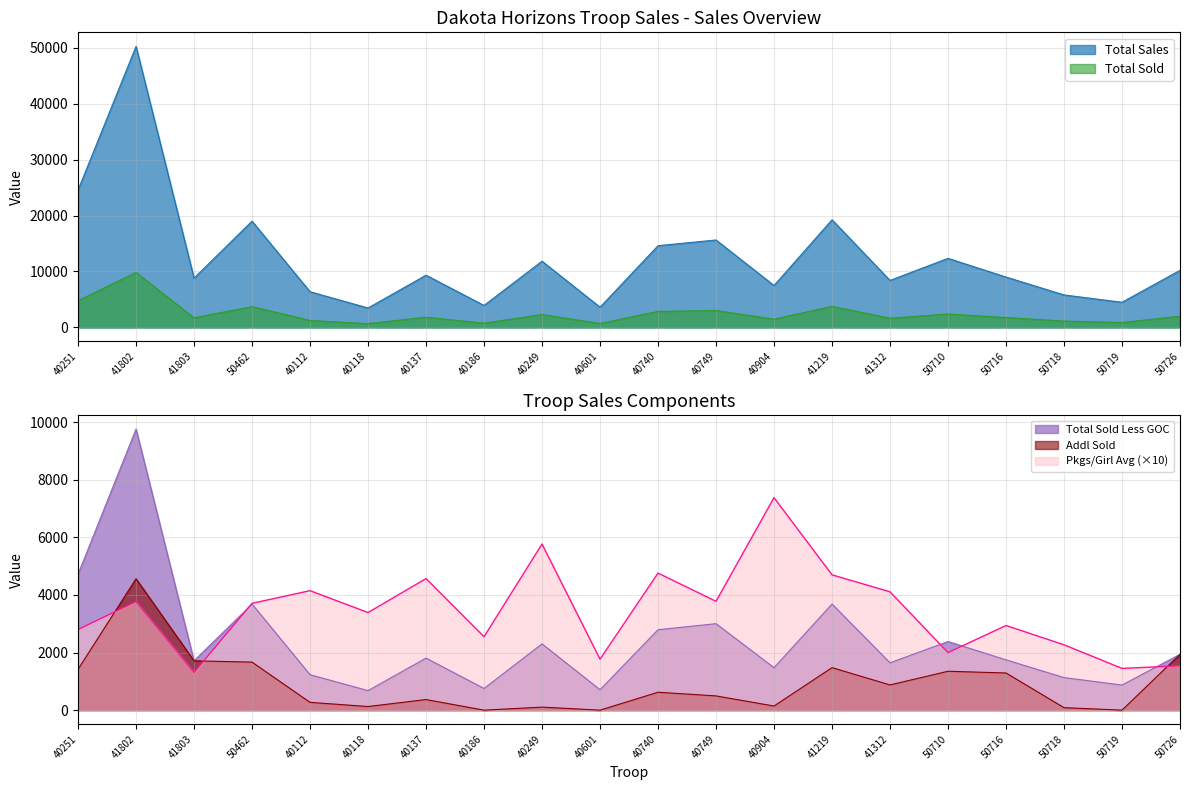

What is the sum of all Pkgs/Girl Avg values?

68720